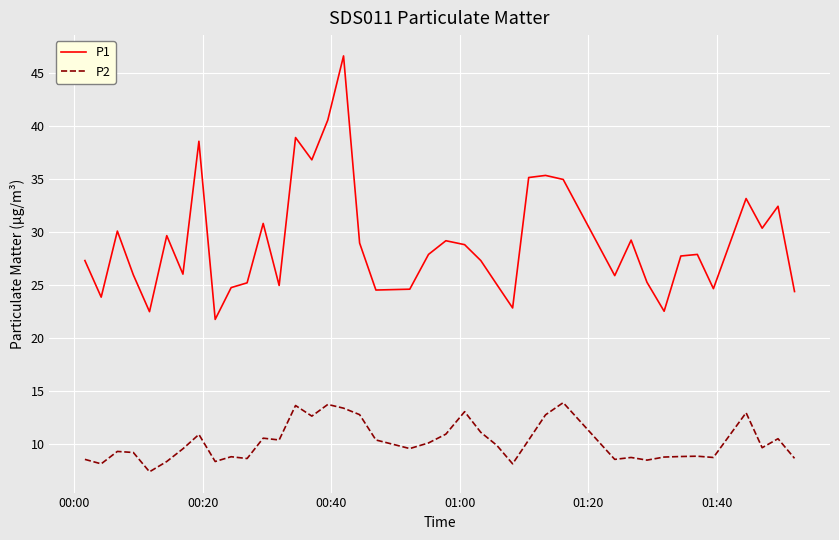

Which series has the largest total across all categories?

P1